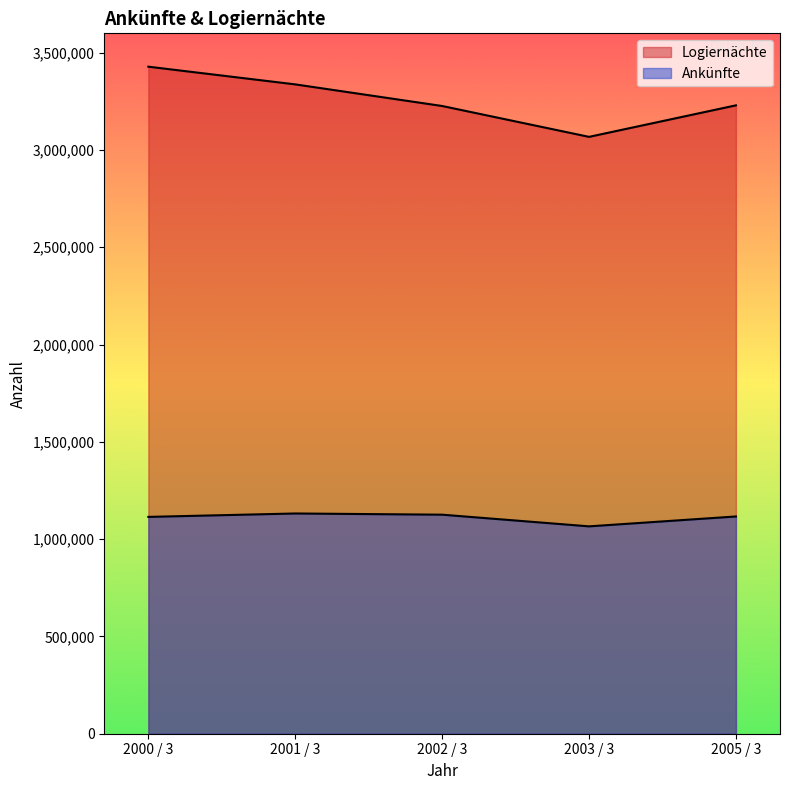

Reading left to right, extract all data points from this chart.

Ankünfte: 1114300	1131841	1125676	1065689	1116483
Logiernächte: 3428003	3337046	3225950	3067349	3229309